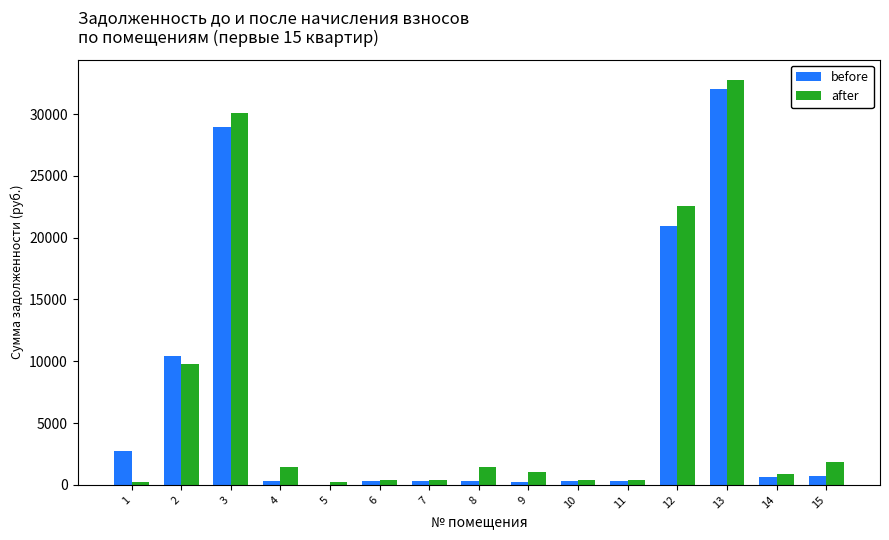

At which category is the sum across all series the highest?

13